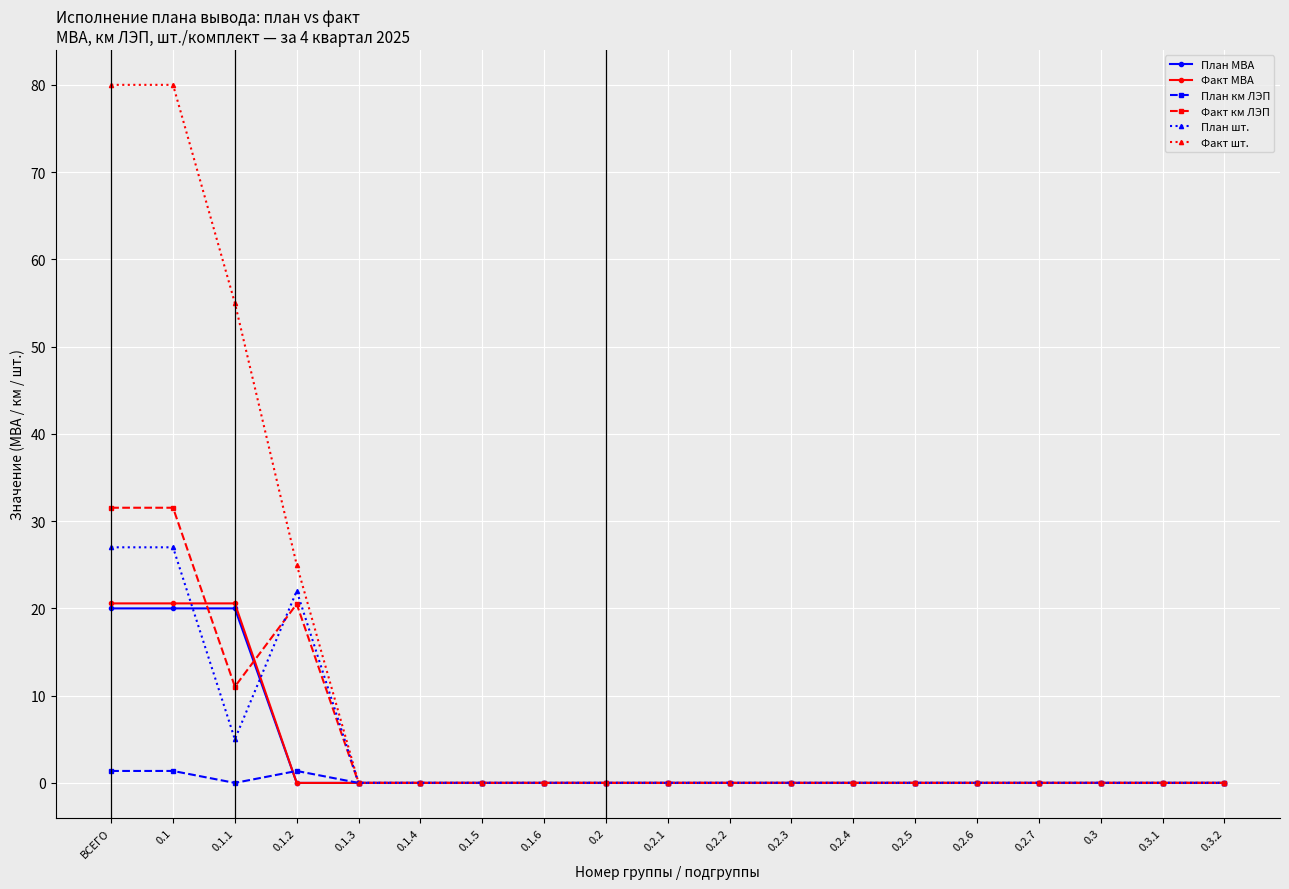

The Факт МВА series shows 10.0 at 0.1.2. True or false?

False